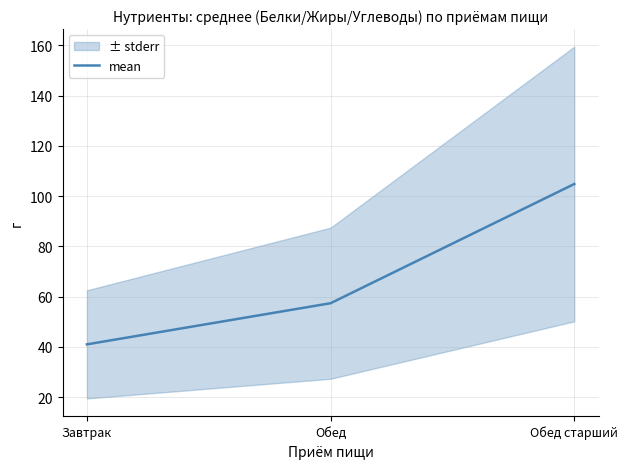

What is the difference between the maximum and minimum values?

63.8